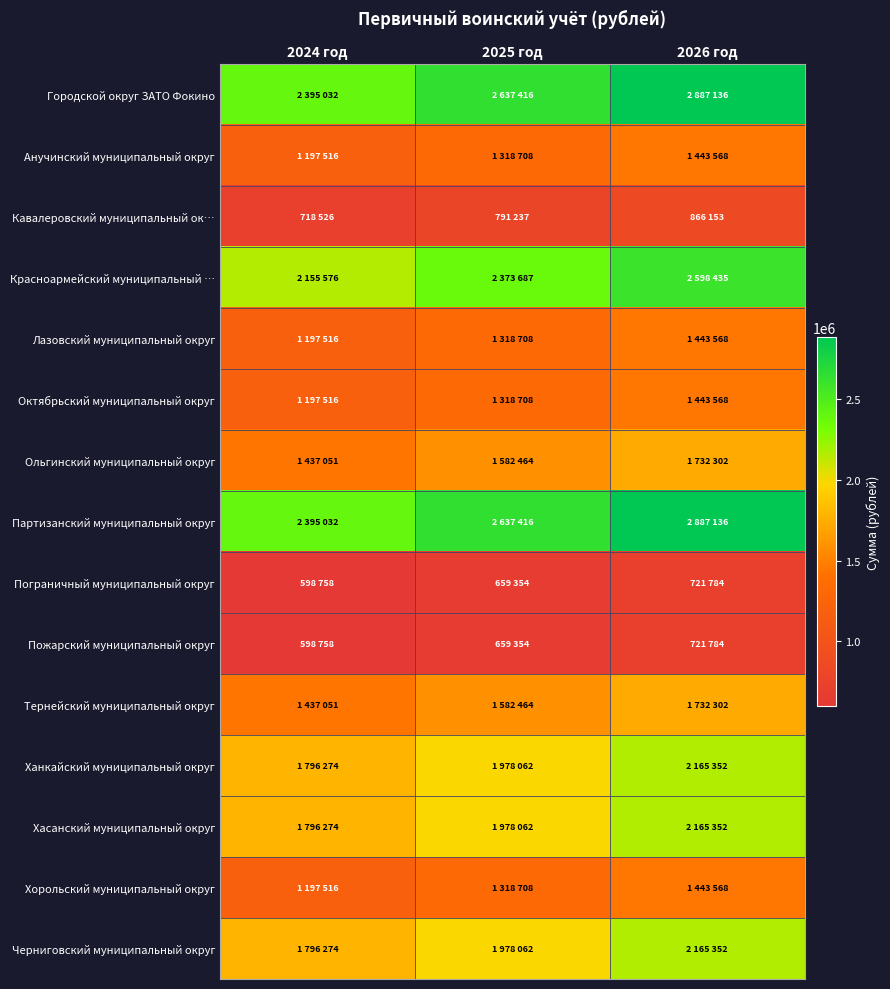

Count the number of data series in this chart.

15